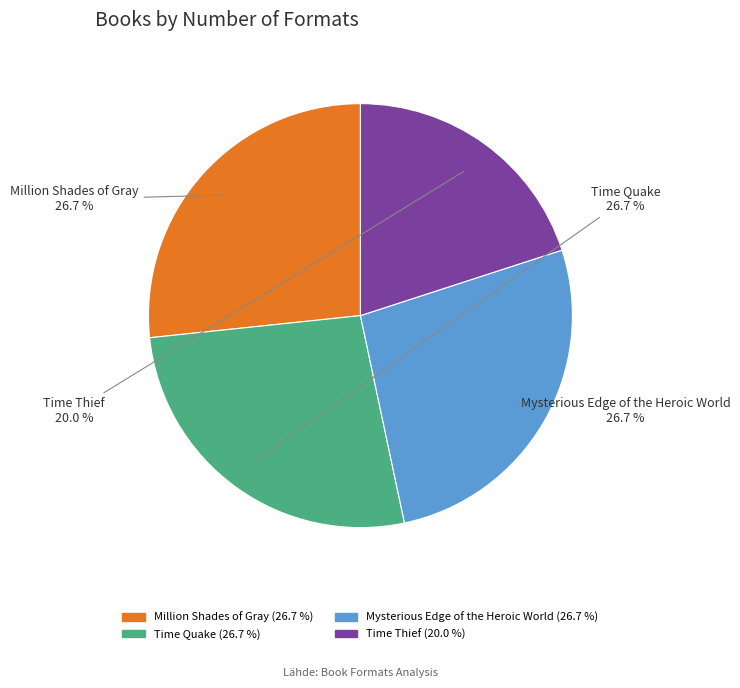

To the nearest percent, what is the difference between the Time Thief and Time Quake slice percentages?

7%